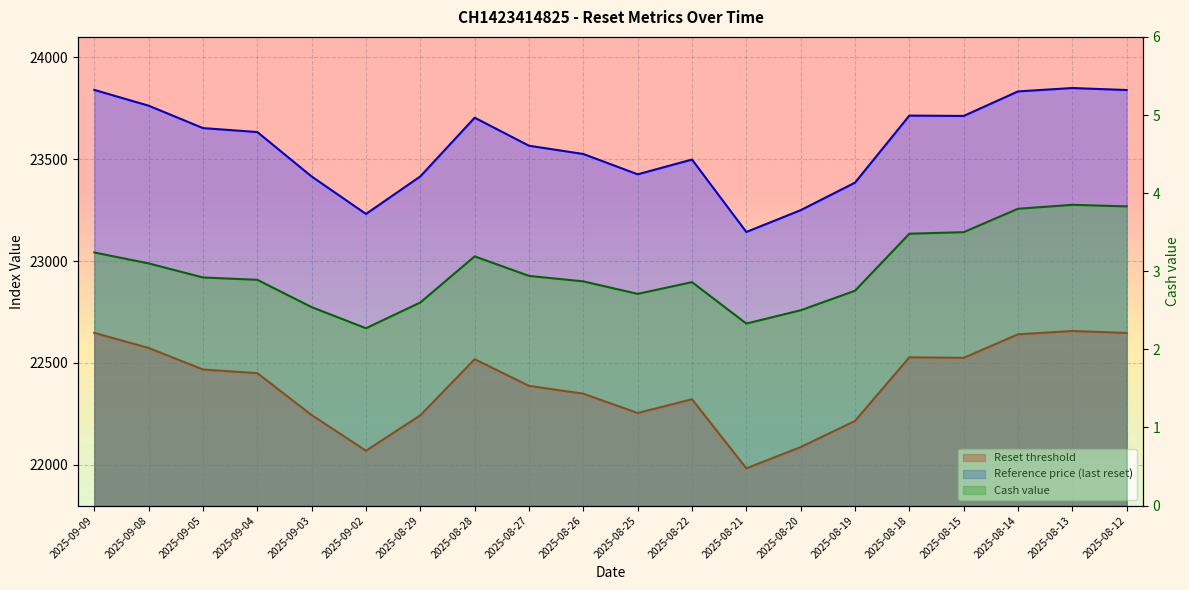

Rank the series at 2025-08-28 from lowest to highest value.

Cash value, Reset threshold, Reference price